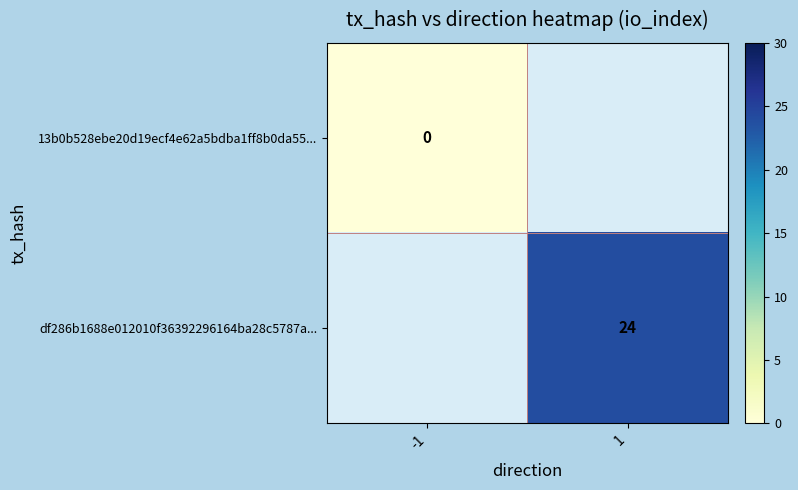

At how many categories does at least one series exceed 9?

1